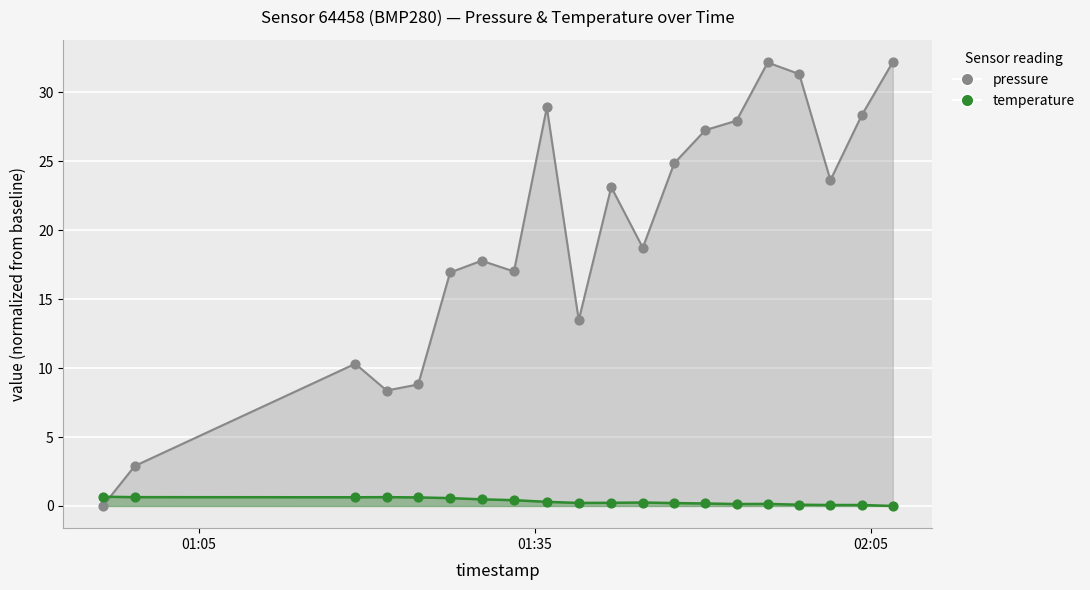

Which series has the largest total across all categories?

pressure